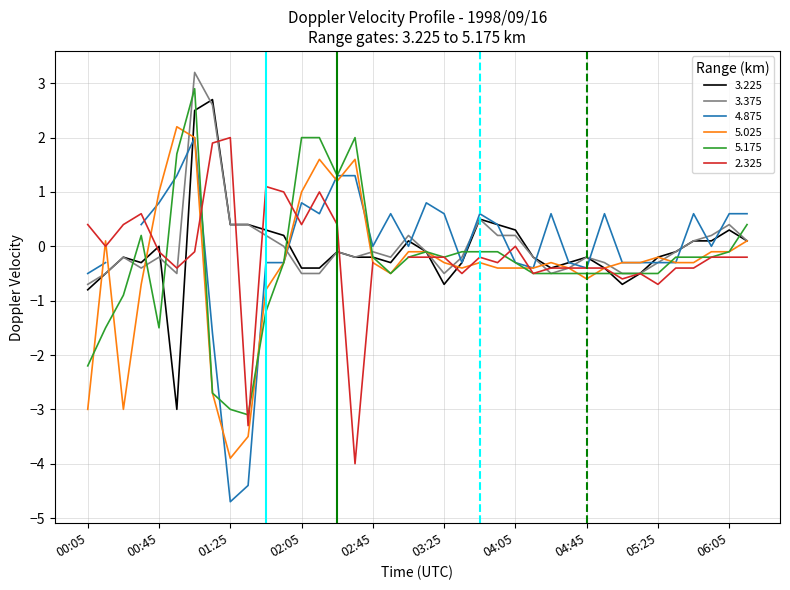

True or false: 5.025 has more than 1 points higher than both neighbors.

True